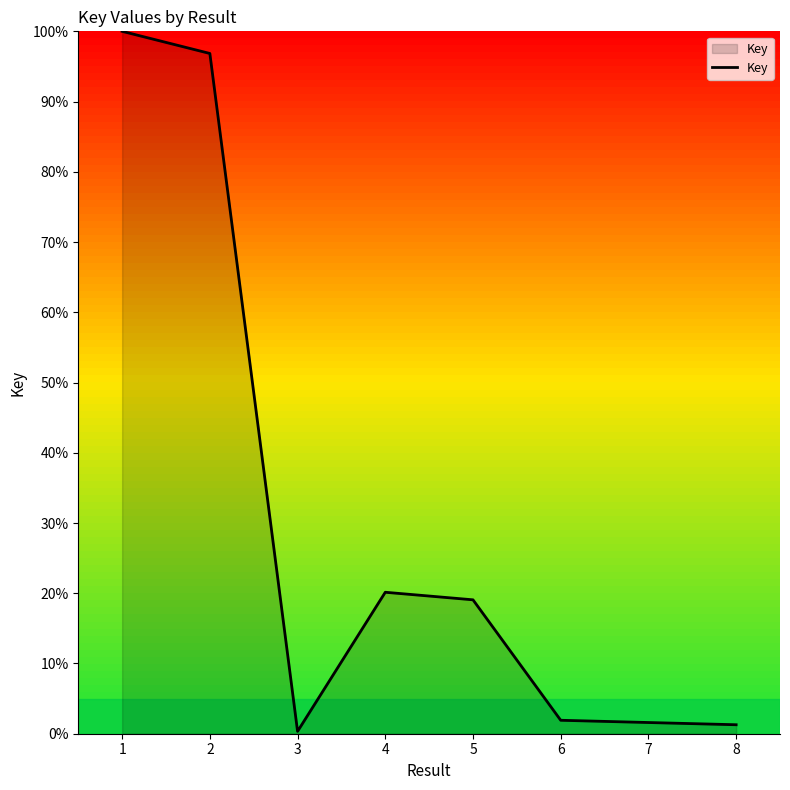

How many lines are shown in the chart?

1